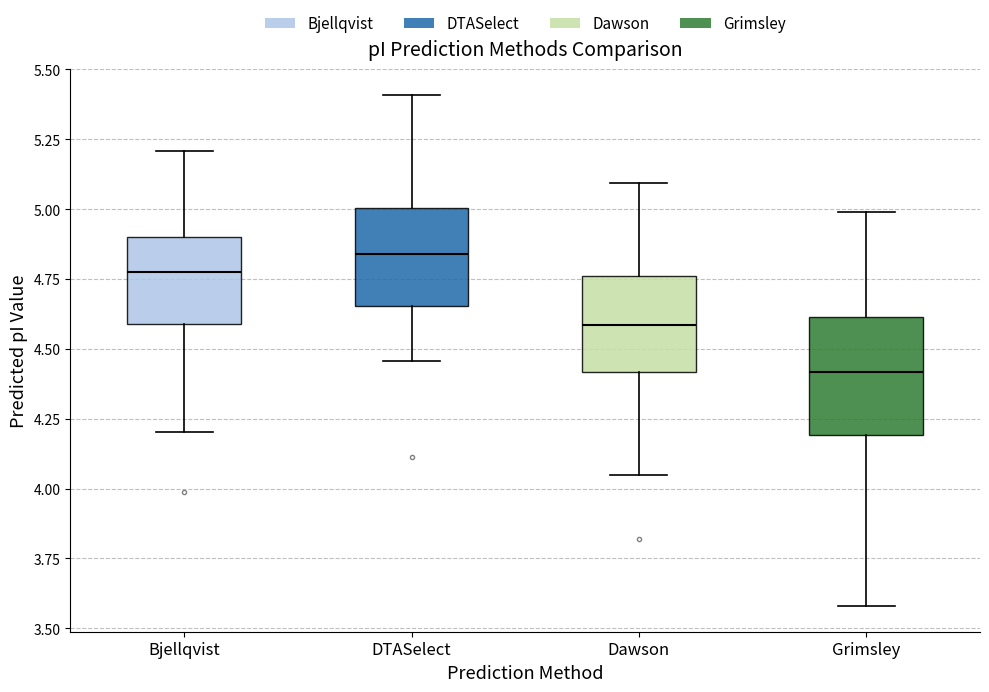

Which box is the tallest, from its lower edge to its upper edge?

Grimsley